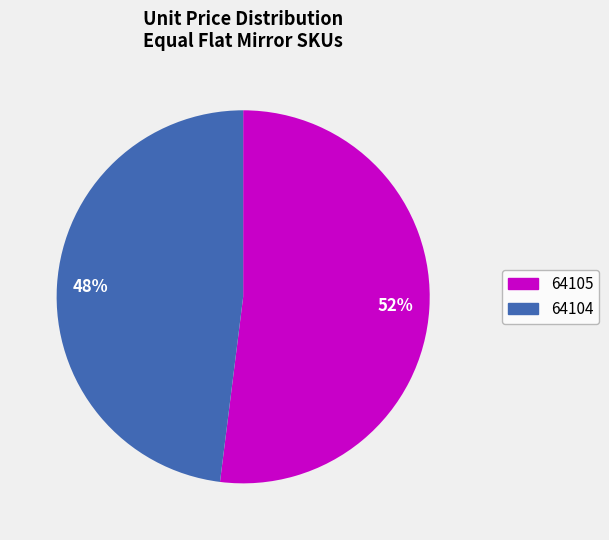

Count the number of slices in the pie.

2